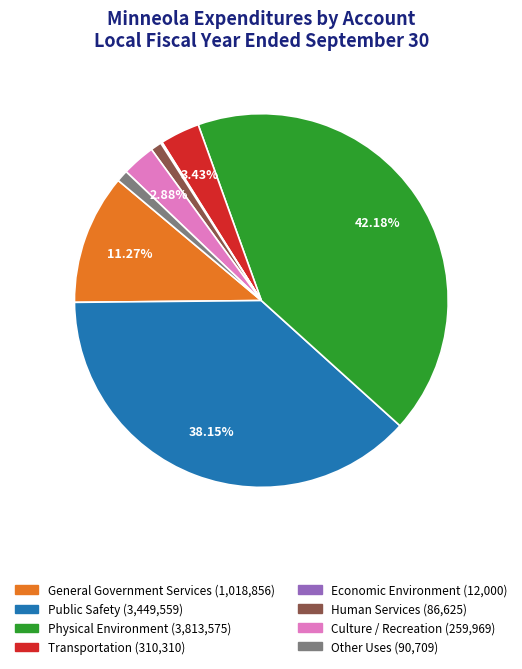

To the nearest percent, what is the average slice percentage?

12%